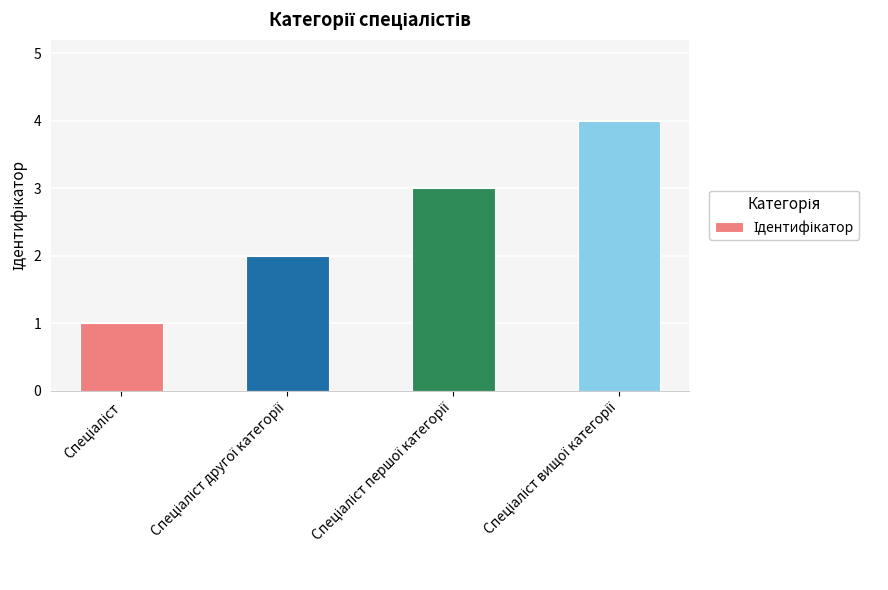

Reading left to right, what are all the values shown in this chart?

1	2	3	4